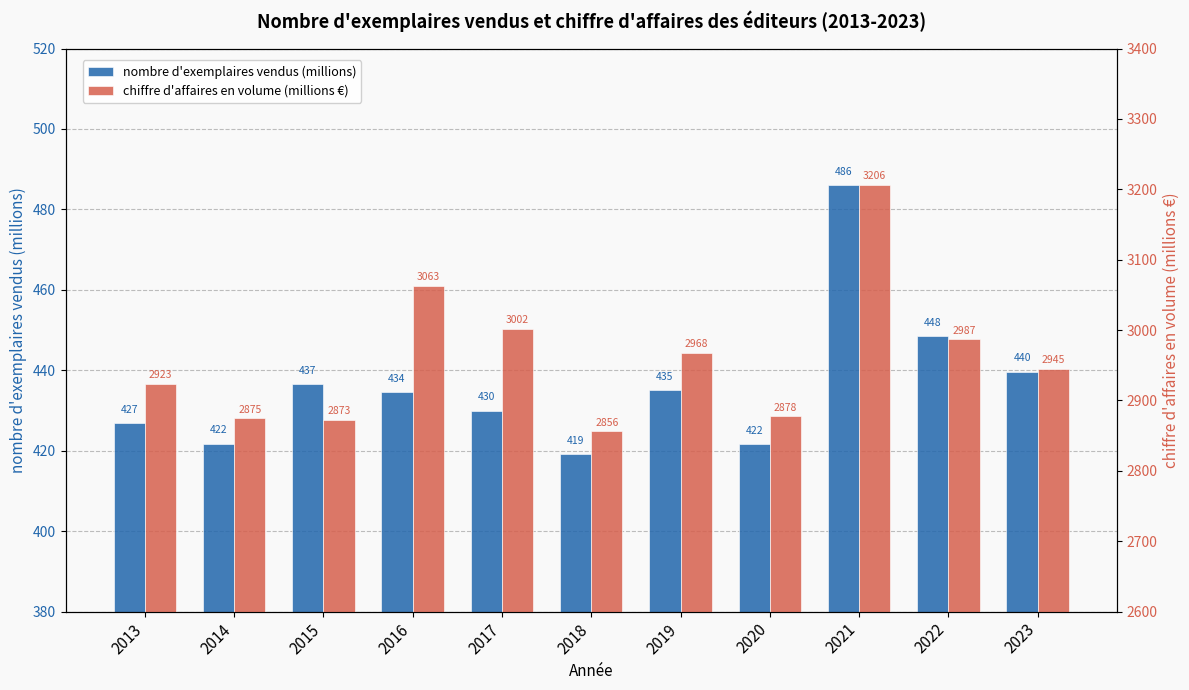

Which label corresponds to the smallest value in the chart?

2018